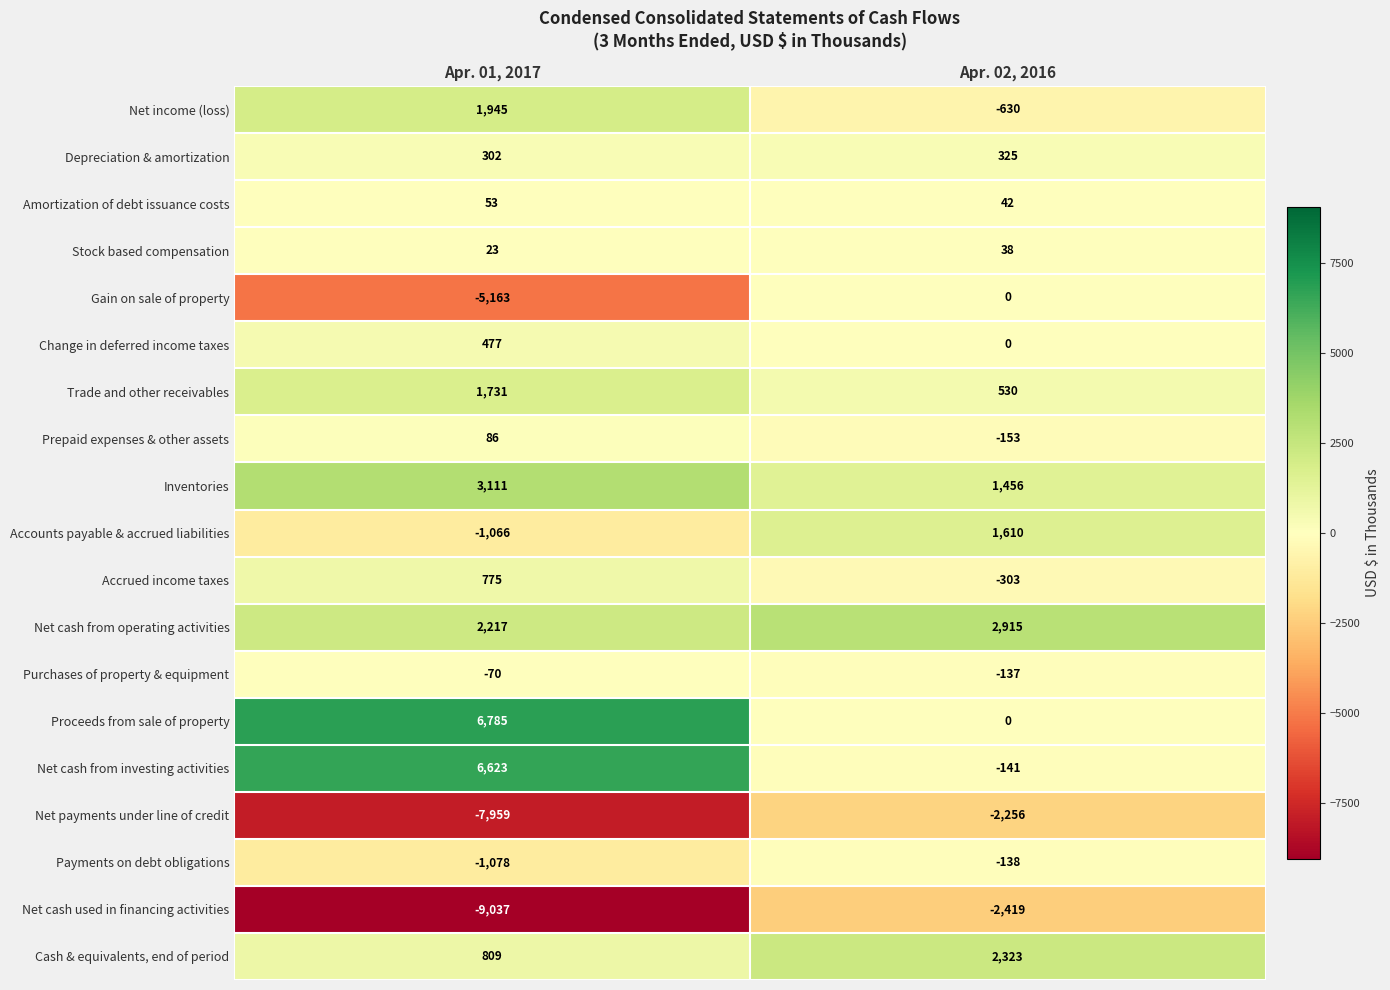

Which series changed the most between Apr. 01, 2017 and Apr. 02, 2016?

Proceeds from sale of property